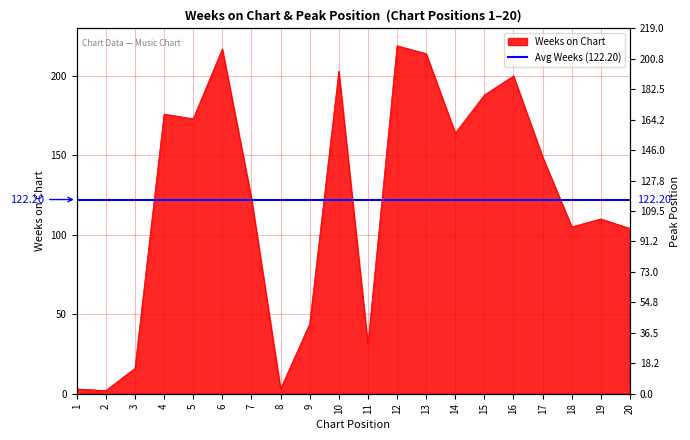

What is the smallest value displayed?

2